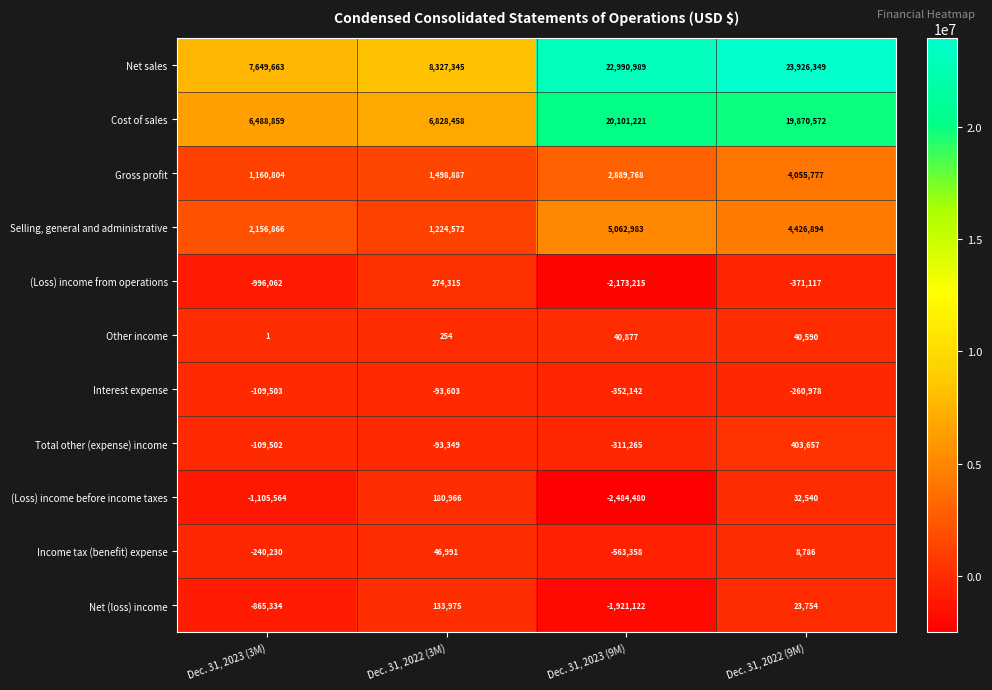

Is it true that Total other (expense) income equals -437631 at Dec. 31, 2023 (9M)?

False